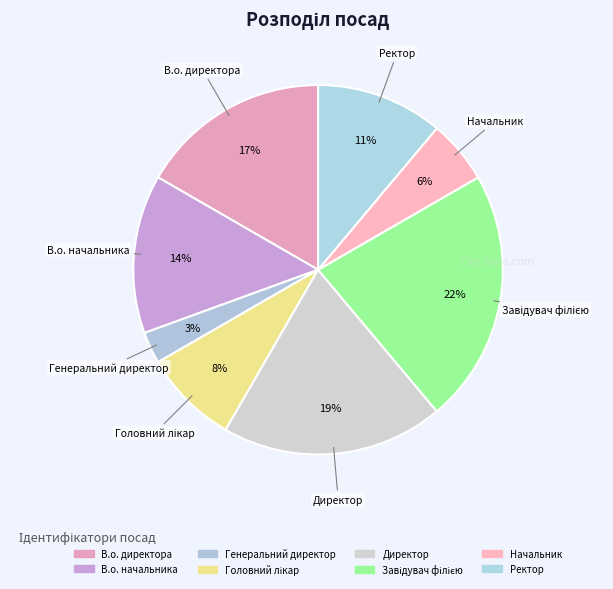

How many slices are in this pie chart?

8